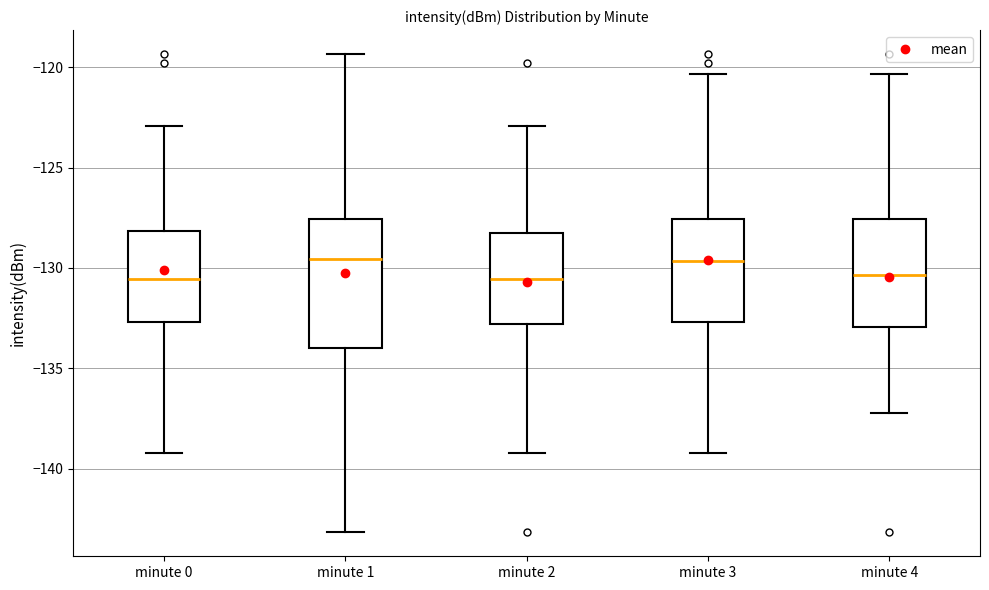

Reading left to right, transcribe this box plot: for each box, give where its median line is, the range the box spans, and where its two whiskers end, as read against the y-axis. The values are not printed on the chart, so give them approximately, as read against the axis.

minute 0: median -130.5, box -132.5 to -128.0, whiskers -139.0 to -123.0
minute 1: median -129.5, box -134.0 to -127.5, whiskers -143.0 to -119.5
minute 2: median -130.5, box -133.0 to -128.5, whiskers -139.0 to -123.0
minute 3: median -129.5, box -132.5 to -127.5, whiskers -139.0 to -120.5
minute 4: median -130.5, box -133.0 to -127.5, whiskers -137.0 to -120.5